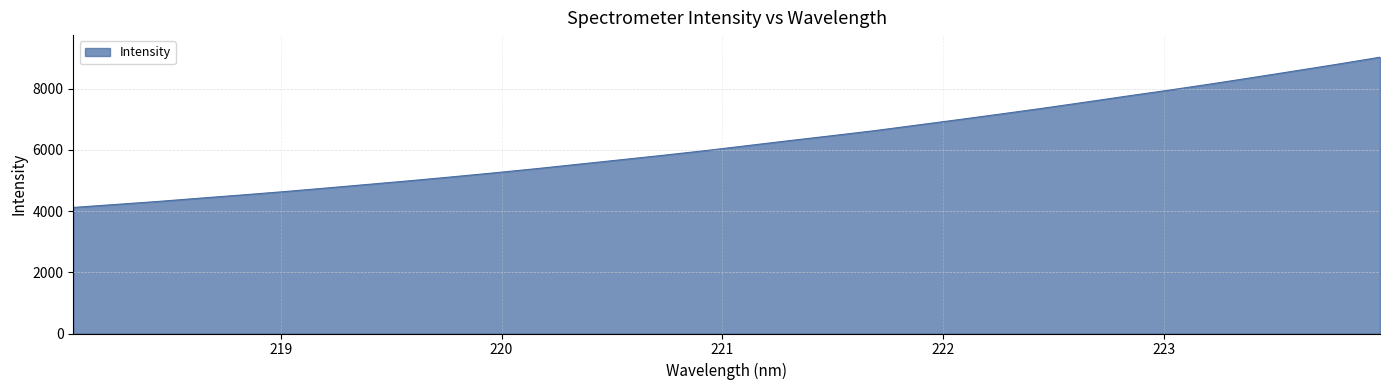

What is the maximum value shown in the chart?

9025.2